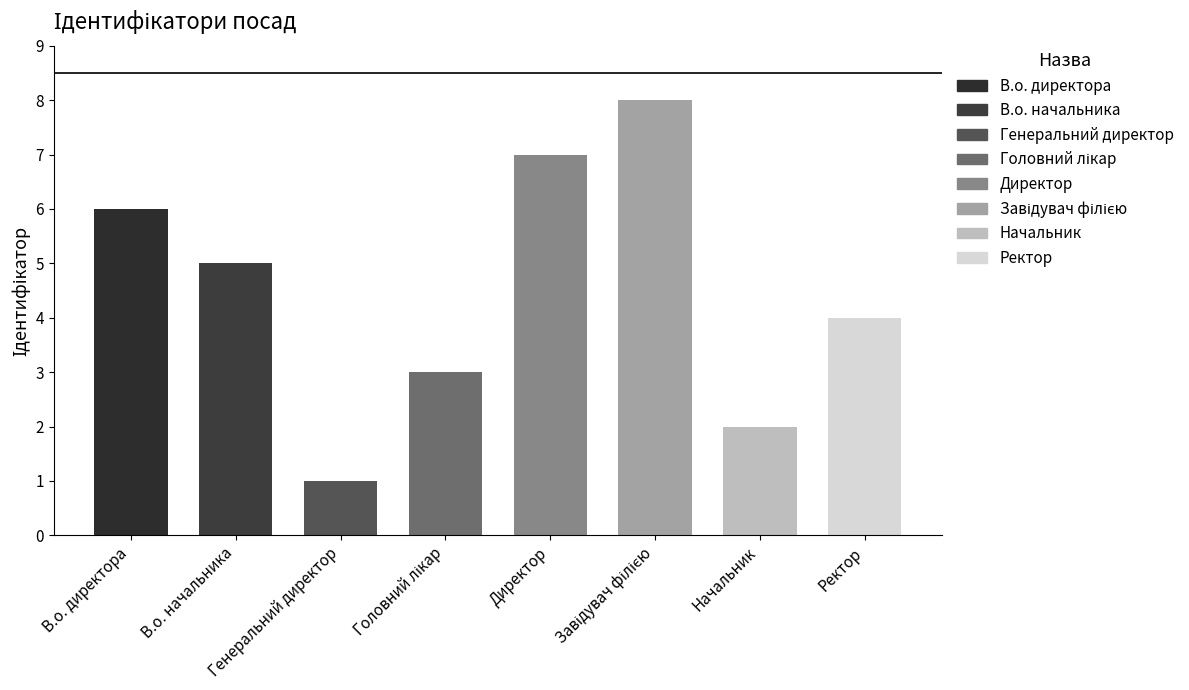

Reading right to left, what are all the values shown in this chart?

4	2	8	7	3	1	5	6